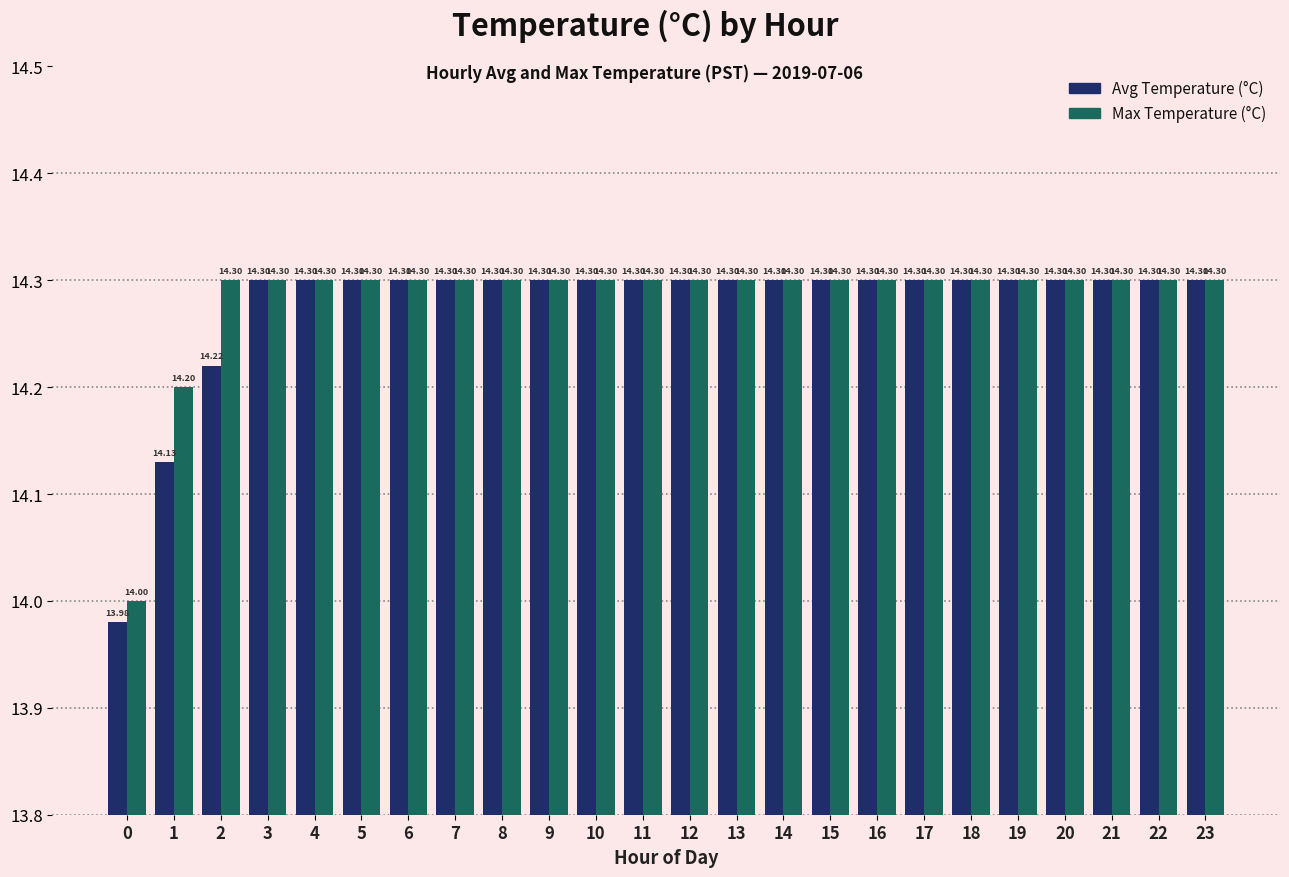

Reading right to left, list all the values displayed in this chart.

Avg Temperature (°C): 23=14.3	22=14.3	21=14.3	20=14.3	19=14.3	18=14.3	17=14.3	16=14.3	15=14.3	14=14.3	13=14.3	12=14.3	11=14.3	10=14.3	9=14.3	8=14.3	7=14.3	6=14.3	5=14.3	4=14.3	3=14.3	2=14.2	1=14.1	0=14.0
Max Temperature (°C): 23=14.3	22=14.3	21=14.3	20=14.3	19=14.3	18=14.3	17=14.3	16=14.3	15=14.3	14=14.3	13=14.3	12=14.3	11=14.3	10=14.3	9=14.3	8=14.3	7=14.3	6=14.3	5=14.3	4=14.3	3=14.3	2=14.3	1=14.2	0=14.0